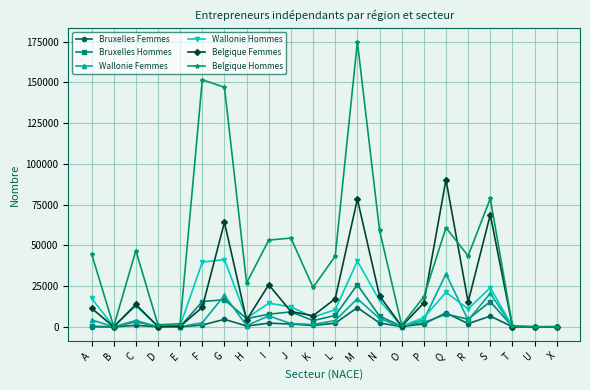

Is the value of Bruxelles Hommes at X greater than the value of Wallonie Hommes at F?

No